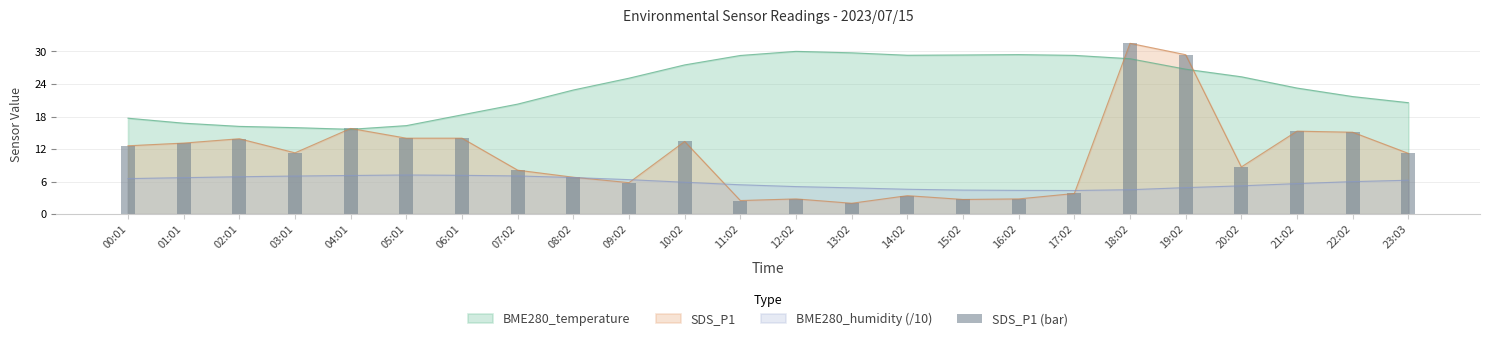

What is the value of the 11th bar from the left?

13.4